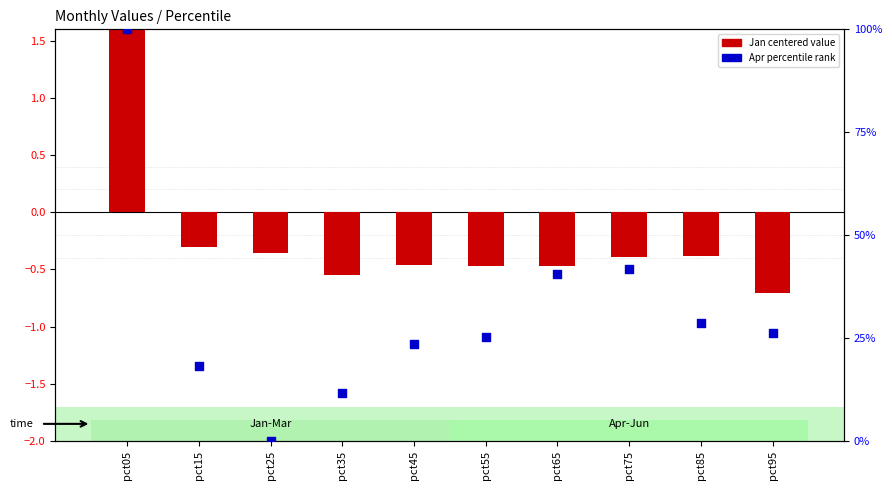

Which series has the largest total across all categories?

Apr percentile rank